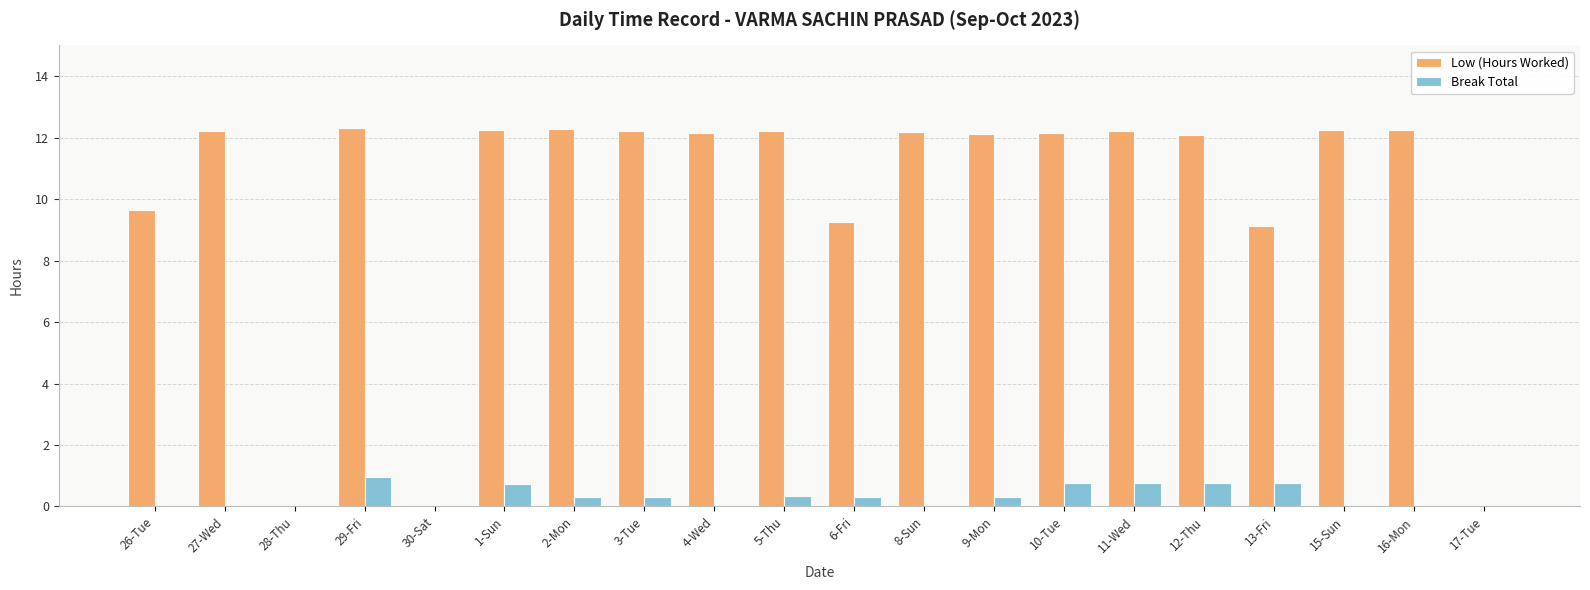

What value does the Low (Hours Worked) series have at 3-Tue?

12.2